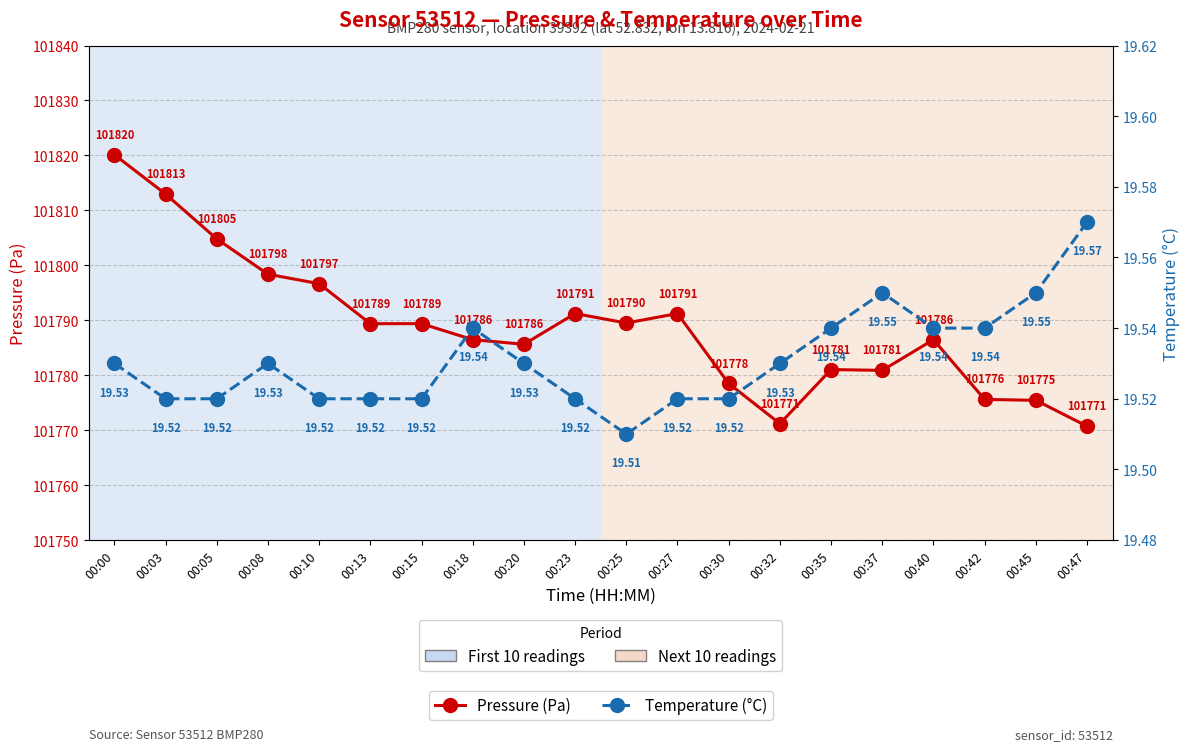

Is this an area chart (filled region under the line)?

No